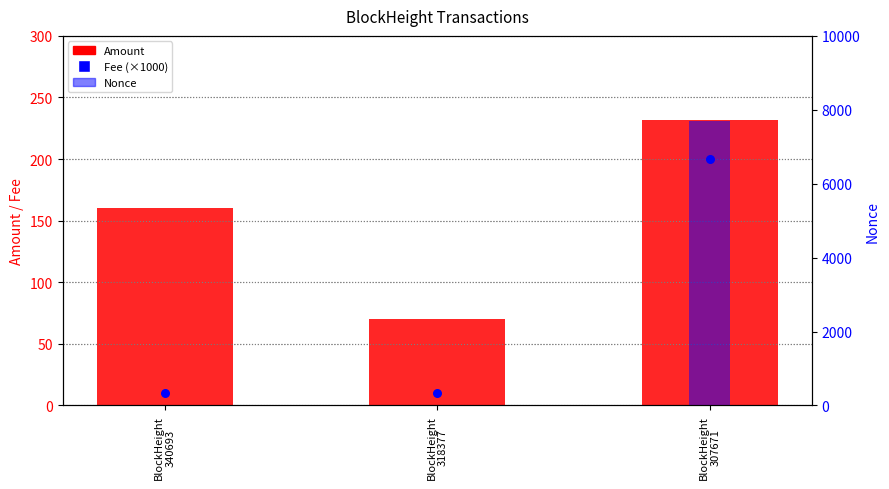

Which series contains the lowest Y value?

Nonce